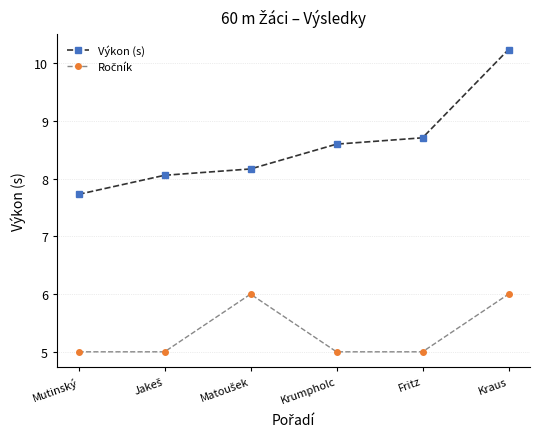

Is this an area chart (filled region under the line)?

No